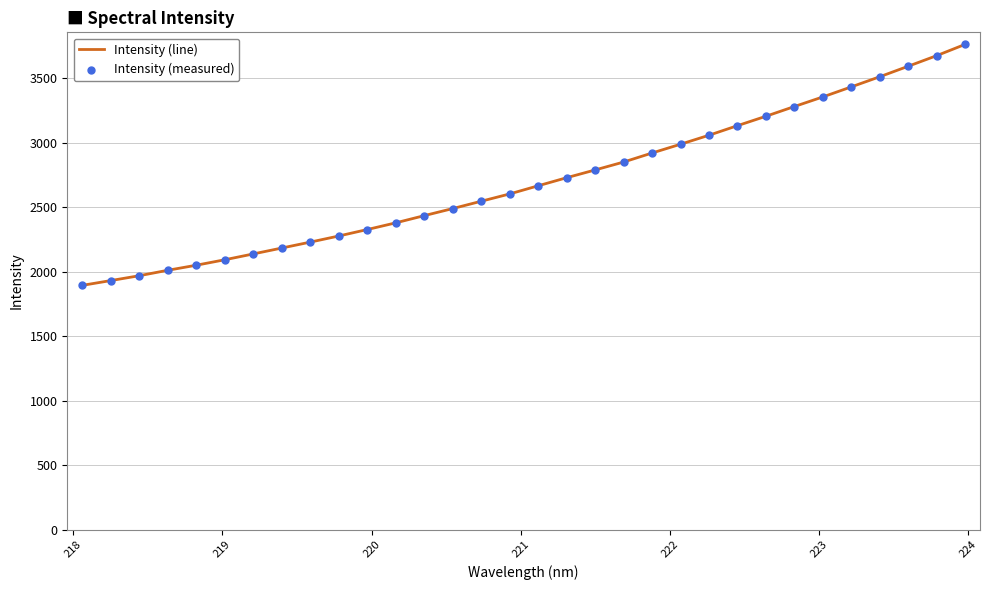

What is the greatest value displayed?

3763.9